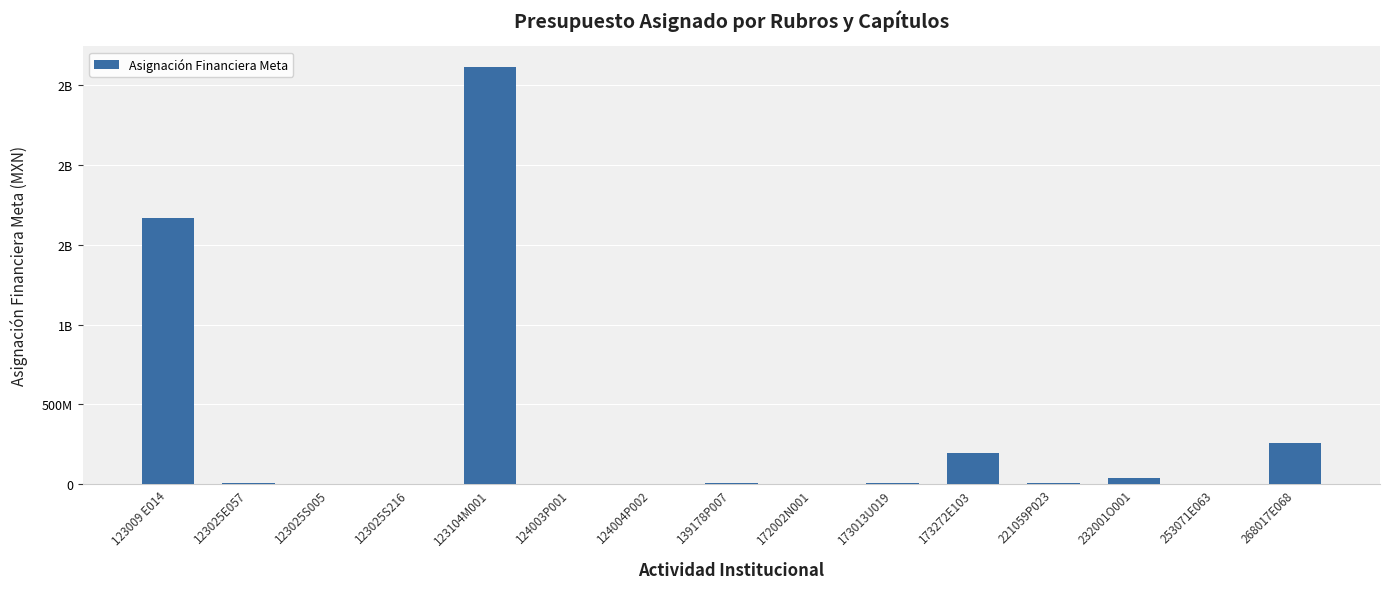

Are the bars horizontal?

No